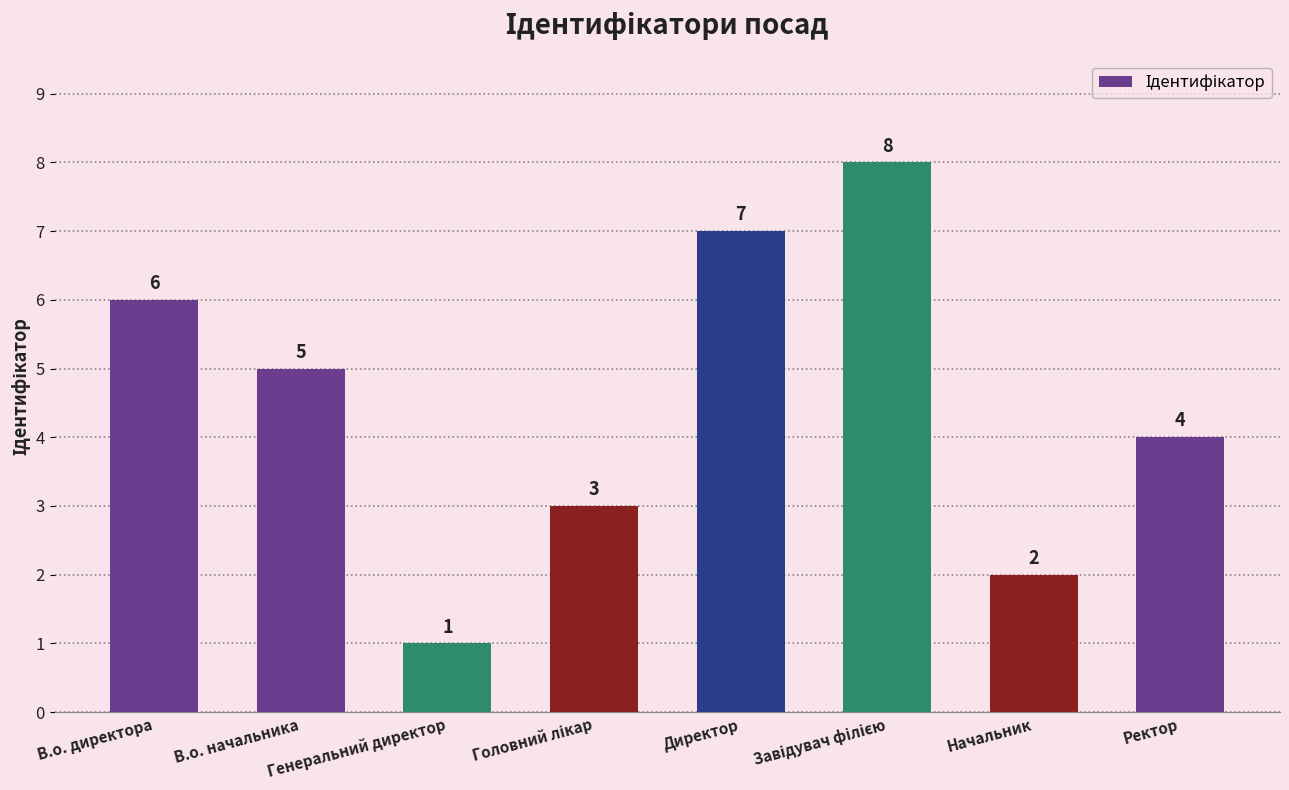

How many values are below 5?

4